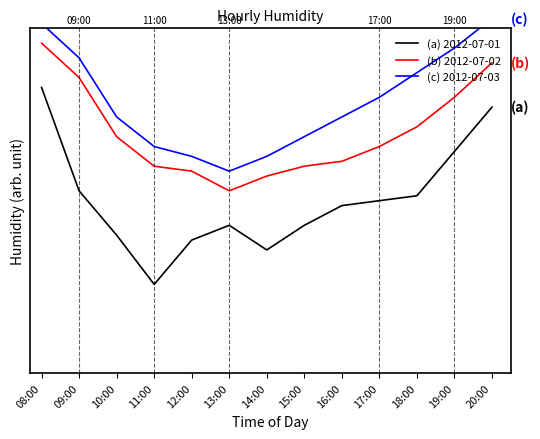

How many data points in (c) 2012-07-03 are less than 92?

5